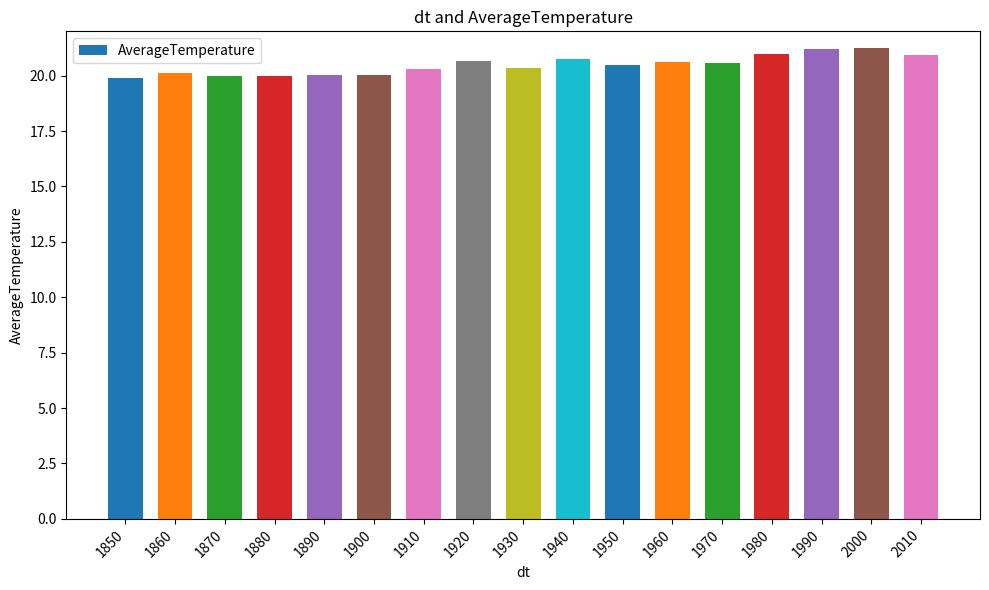

What is the change in value from 1850 to 1950?

+0.6